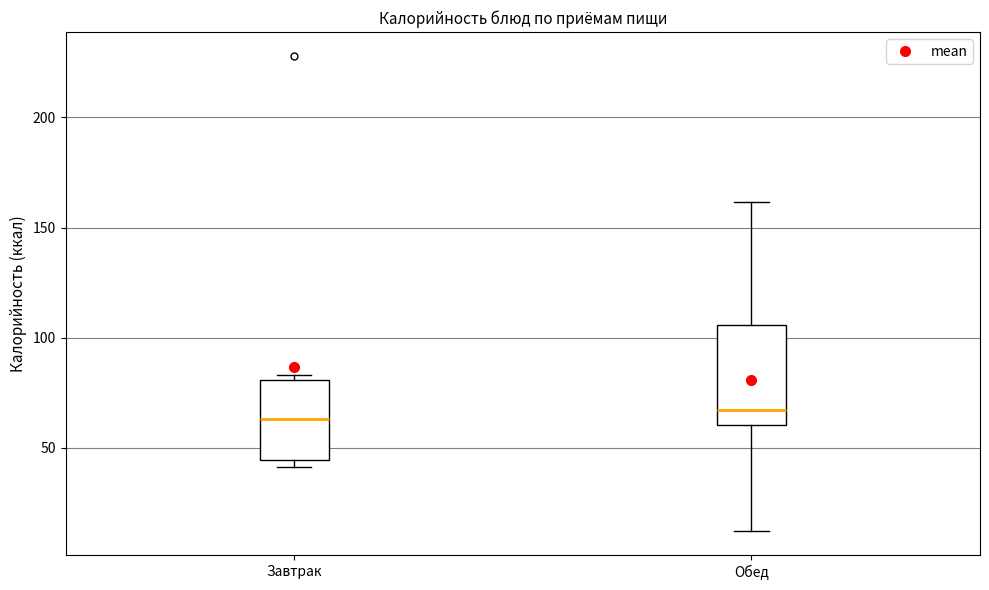

Which box is the tallest, from its lower edge to its upper edge?

Обед